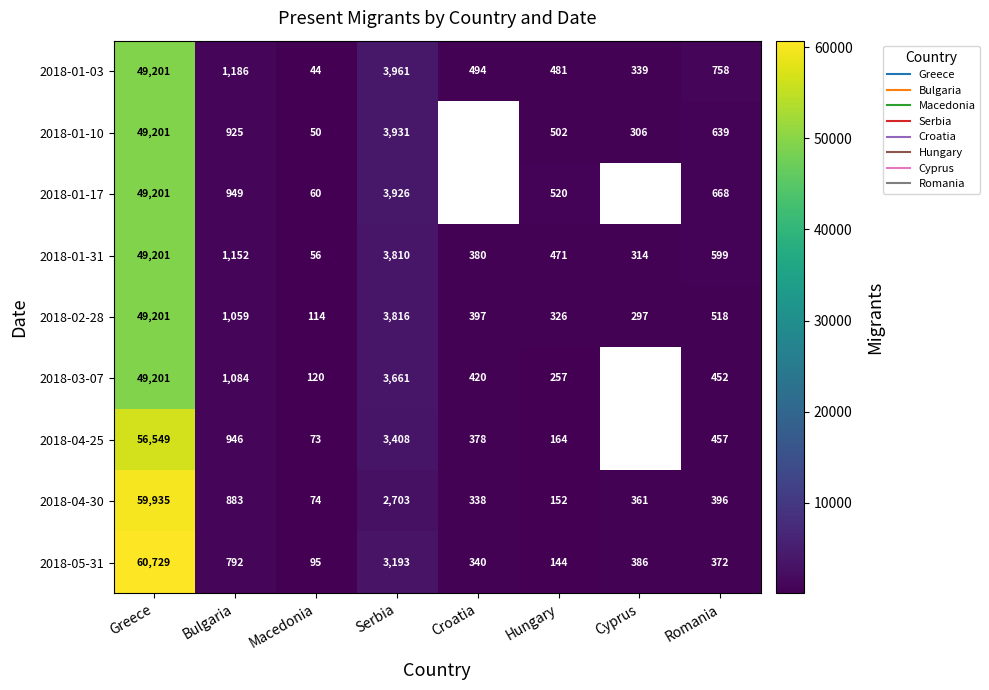

Which series changed the most between Hungary and Romania?

2018-04-25